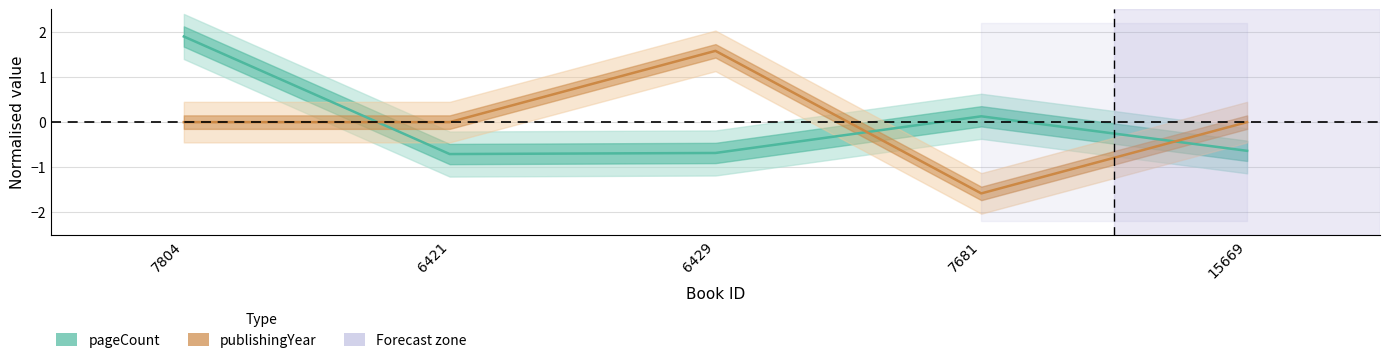

Between 15669 and 7804, which is larger?

7804